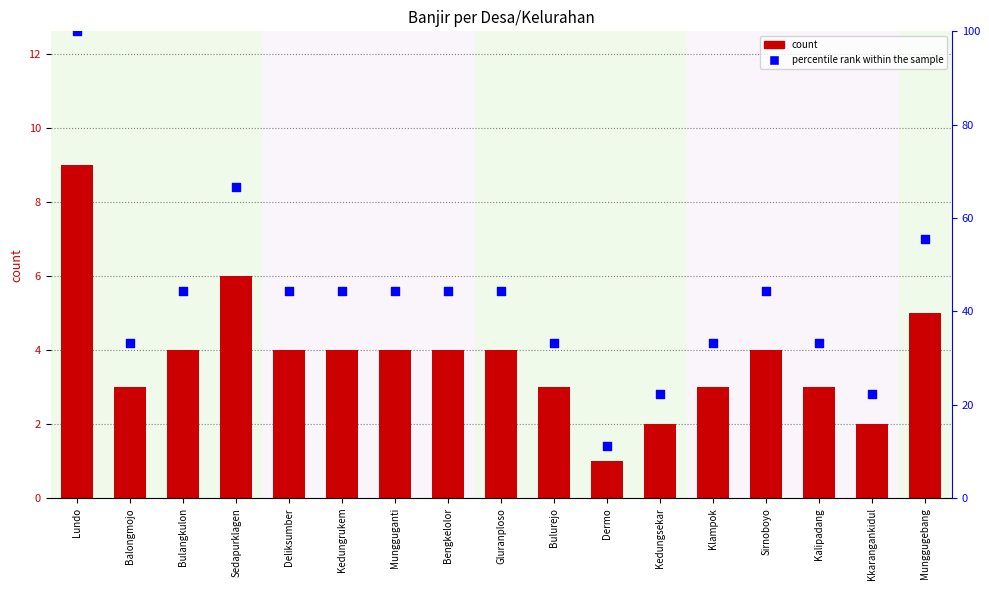

At how many categories does at least one series exceed 43?

10